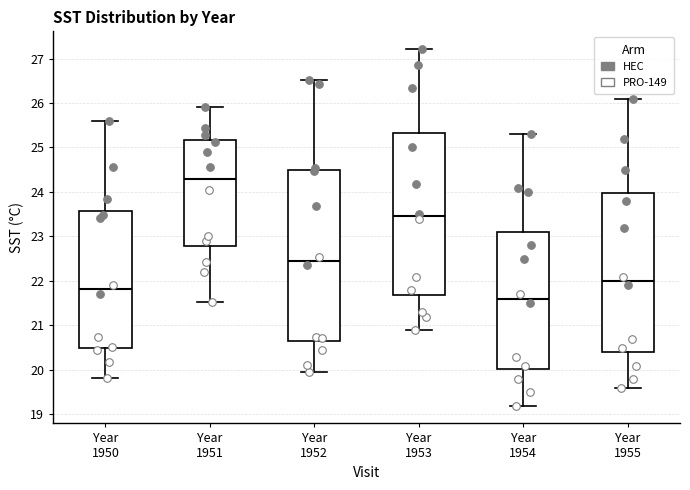

Reading left to right, transcribe this box plot: for each box, give where its median line is, the range the box spans, and where its two whiskers end, as read against the y-axis. The values are not printed on the chart, so give them approximately, as read against the axis.

Year 1950: median 21.8, box 20.5 to 23.6, whiskers 19.8 to 25.6
Year 1951: median 24.3, box 22.8 to 25.2, whiskers 21.5 to 25.9
Year 1952: median 22.4, box 20.7 to 24.5, whiskers 20.0 to 26.5
Year 1953: median 23.5, box 21.7 to 25.3, whiskers 20.9 to 27.2
Year 1954: median 21.6, box 20.0 to 23.1, whiskers 19.2 to 25.3
Year 1955: median 22.0, box 20.4 to 24.0, whiskers 19.6 to 26.1